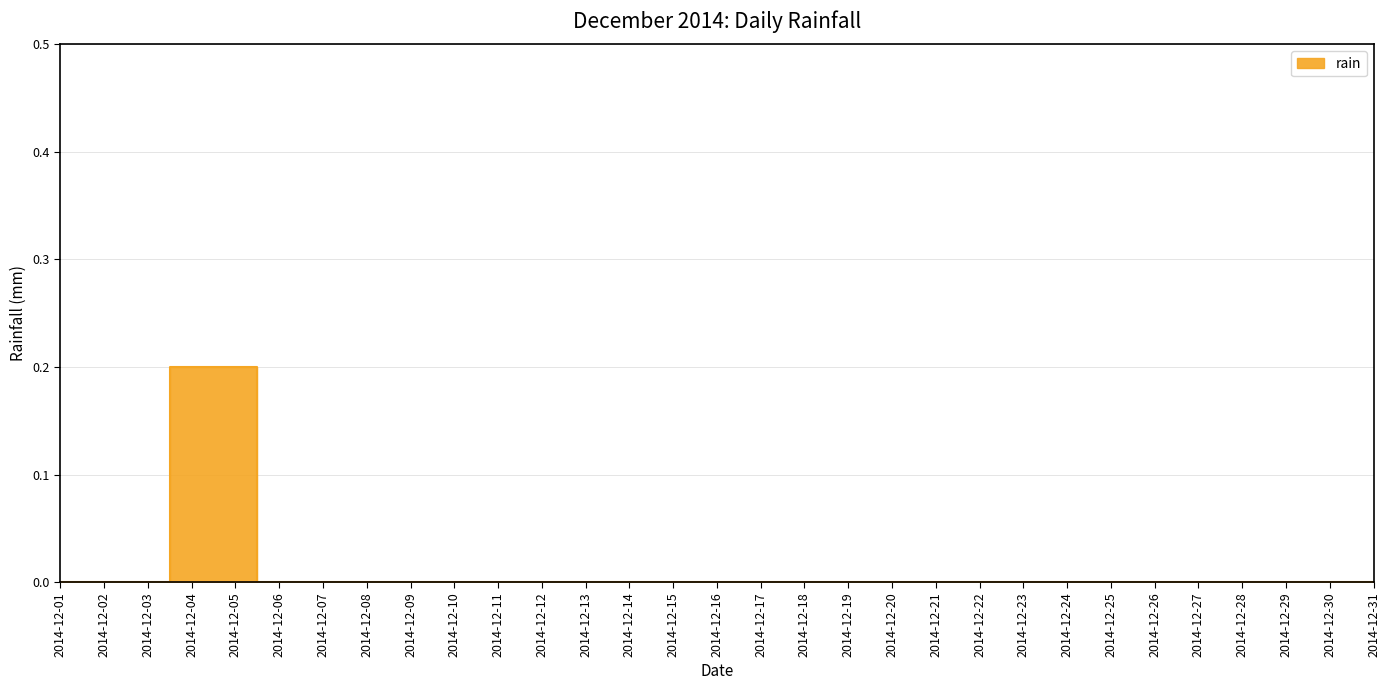

Reading left to right, transcribe all the data shown in this chart.

0.0	0.0	0.0	0.2	0.2	0.0	0.0	0.0	0.0	0.0	0.0	0.0	0.0	0.0	0.0	0.0	0.0	0.0	0.0	0.0	0.0	0.0	0.0	0.0	0.0	0.0	0.0	0.0	0.0	0.0	0.0